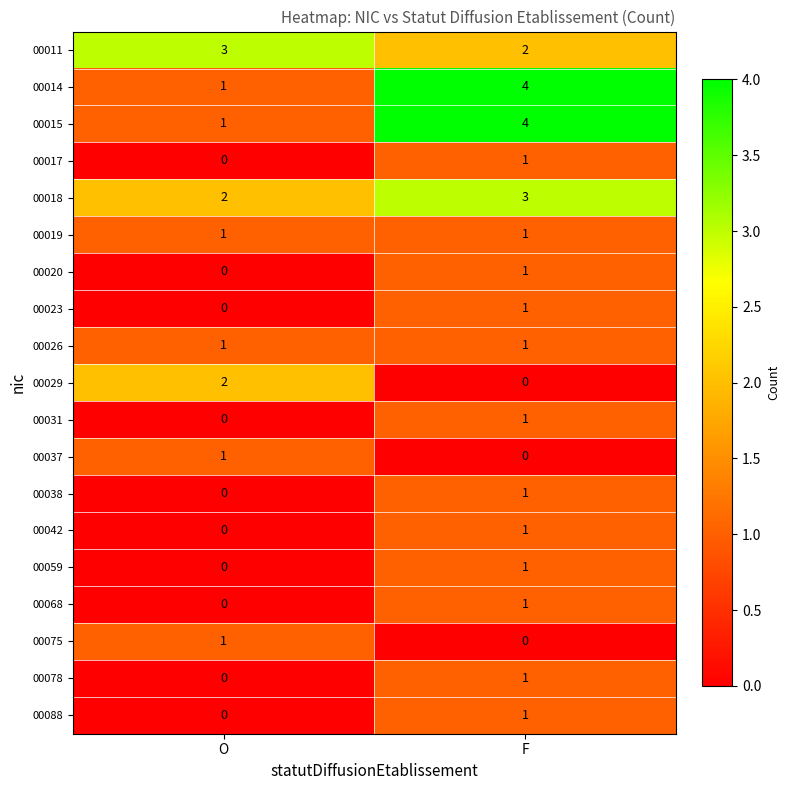

What is the total value across all series at O?

13